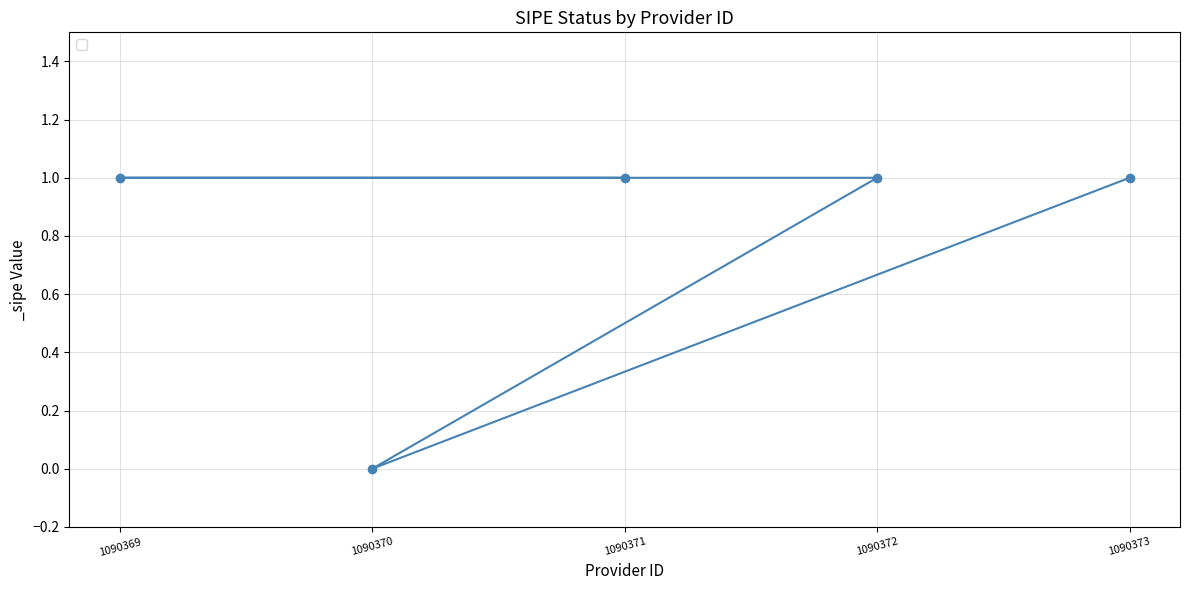

How many points are lower than both their immediate neighbors (excluding endpoints)?

1